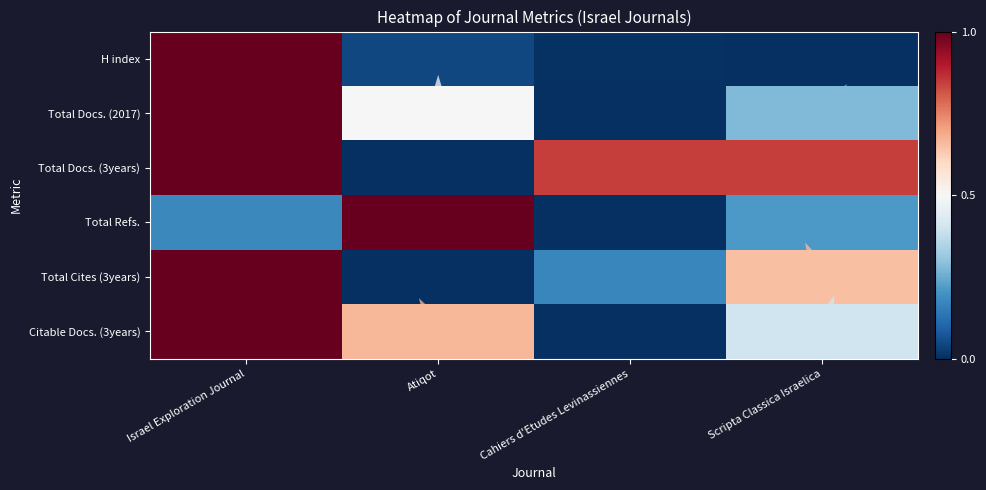

How many values in Total Docs. (3years) are above zero?

3